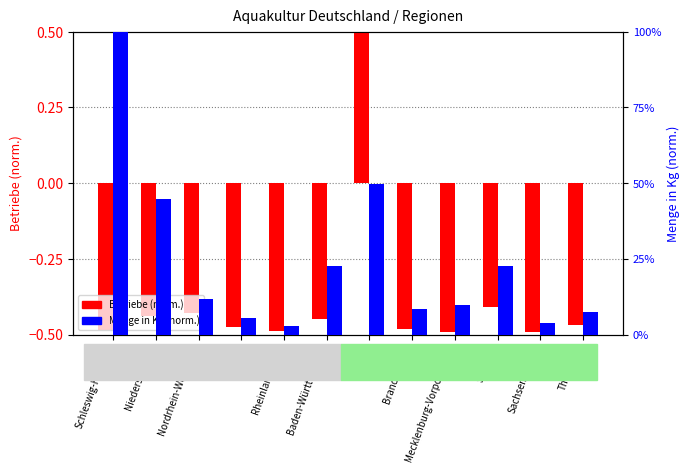

What is the sum of all Betriebe (normalized) values?

-4.6